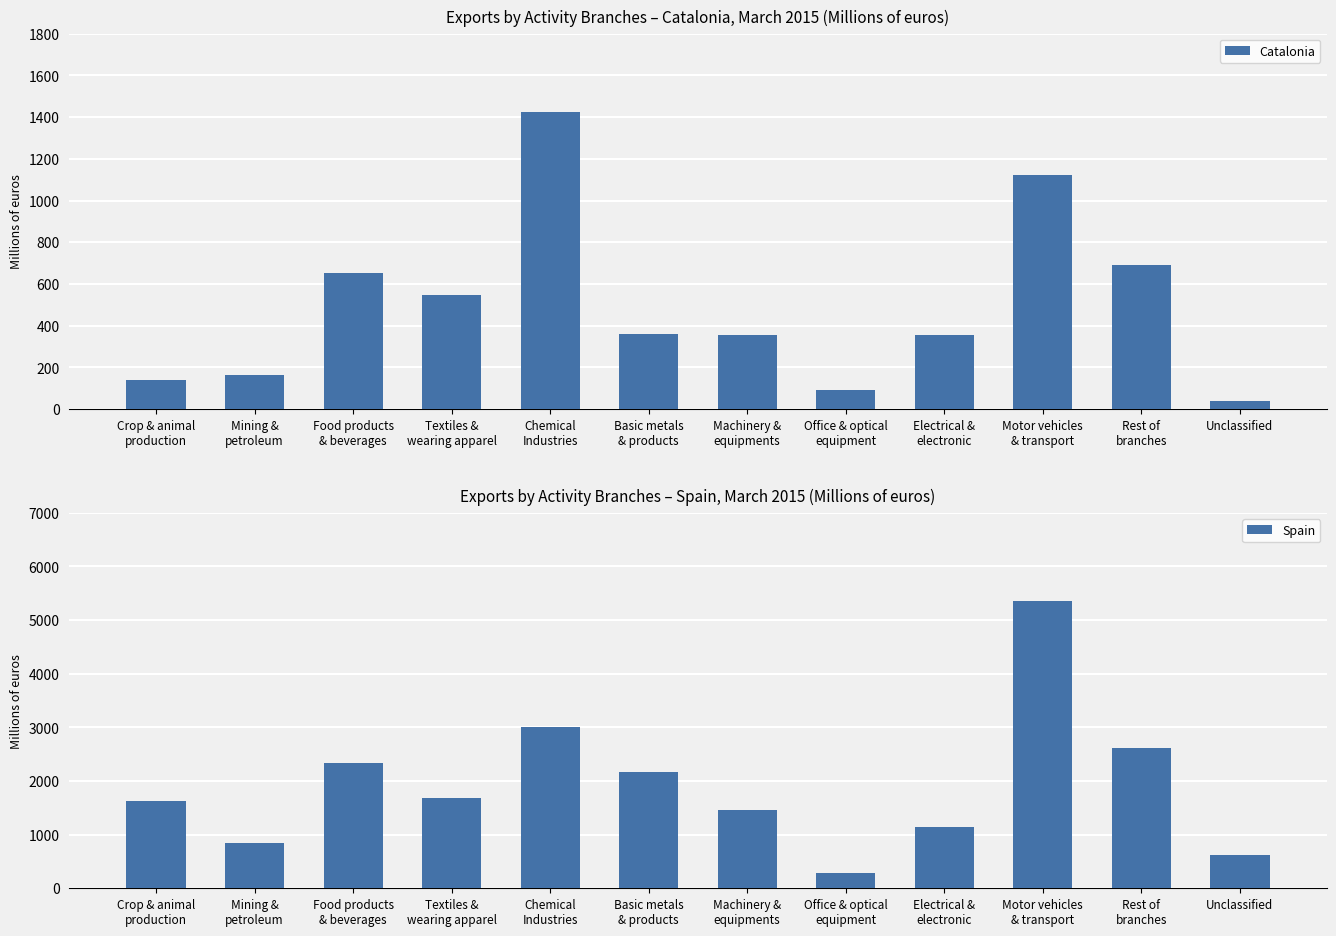

What is the difference between the highest and lowest values at Basic metals
& products?

1810.1